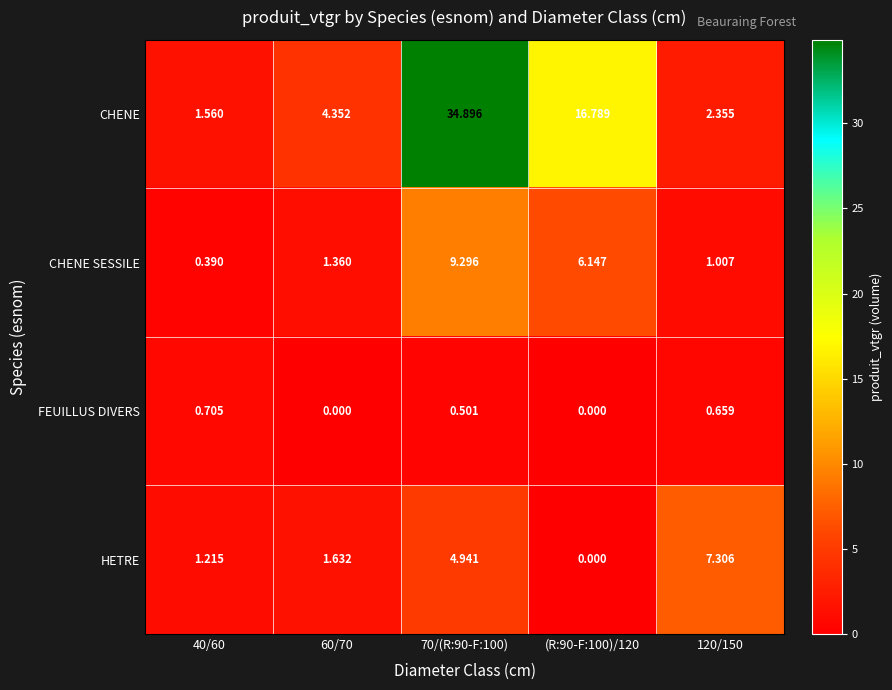

At which category is the sum across all series the highest?

70/(R:90-F:100)